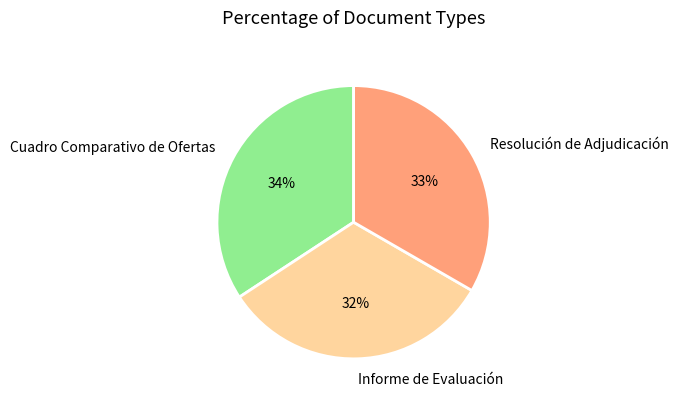

How many segments does this pie chart have?

3